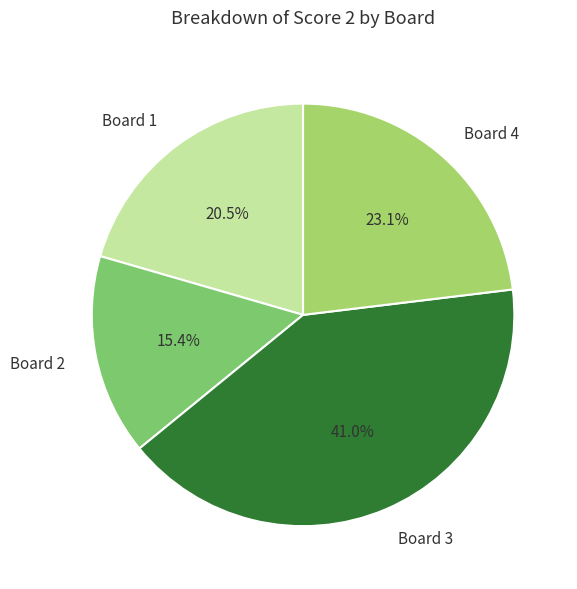

What is the largest slice in the pie chart?

Board 3